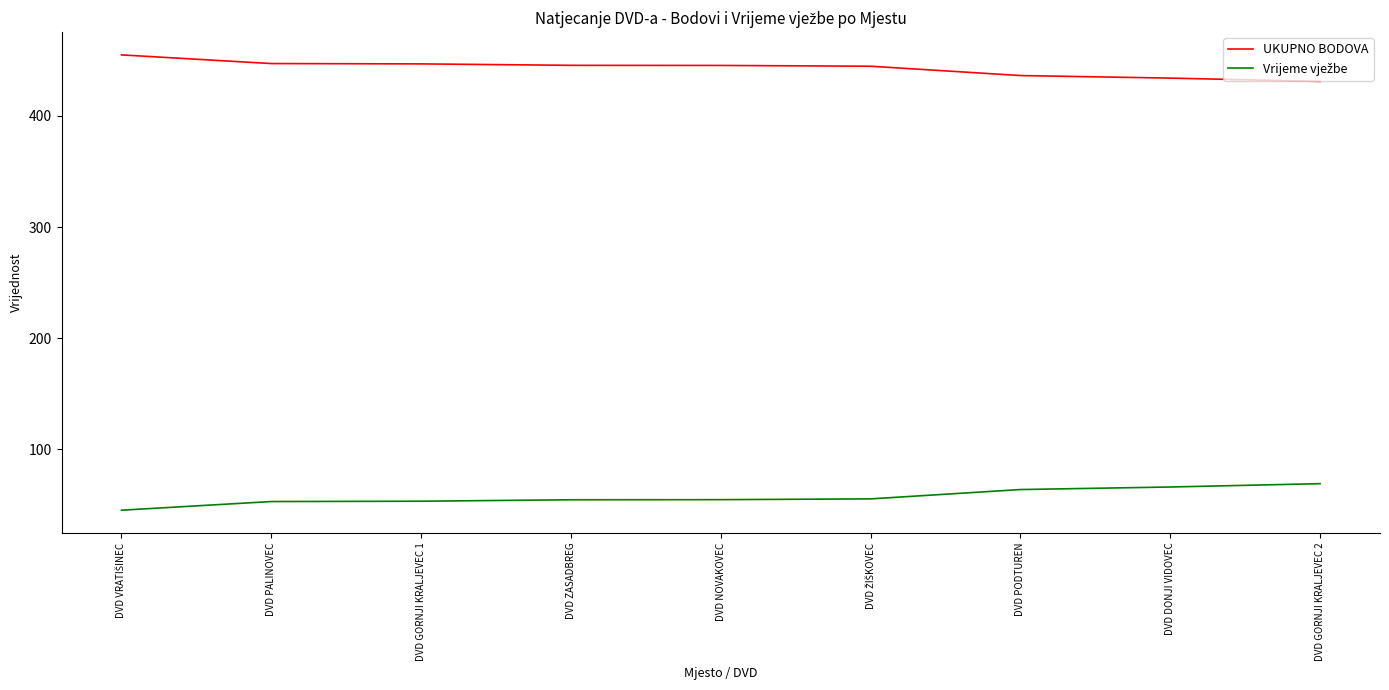

What is the sum of the UKUPNO BODOVA values at DVD NOVAKOVEC and DVD PODTUREN?

881.9